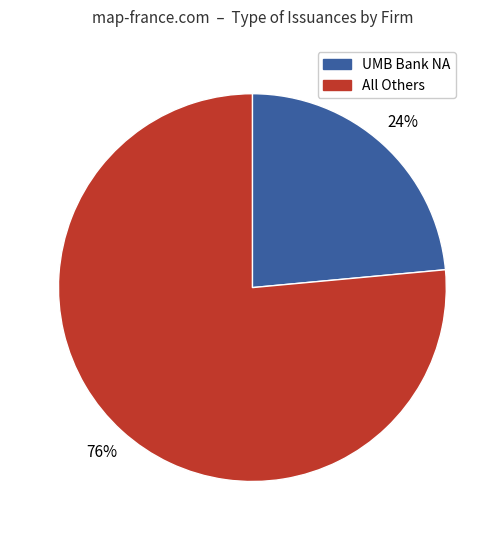

Does any single category account for the majority?

Yes